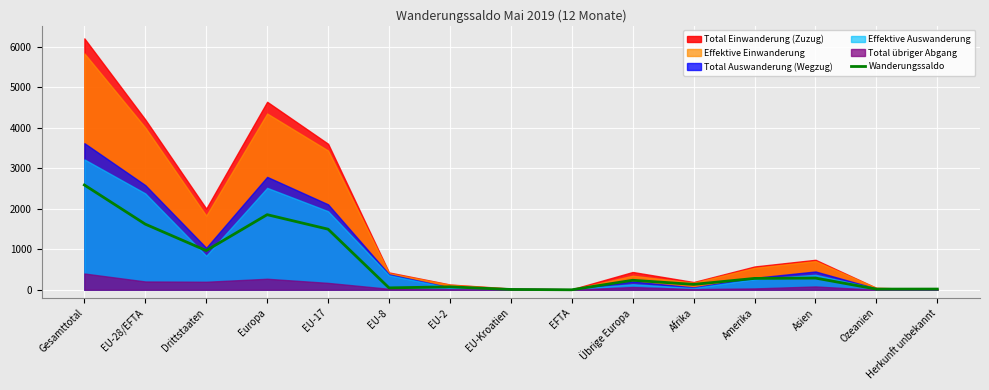

What is the average value?

641